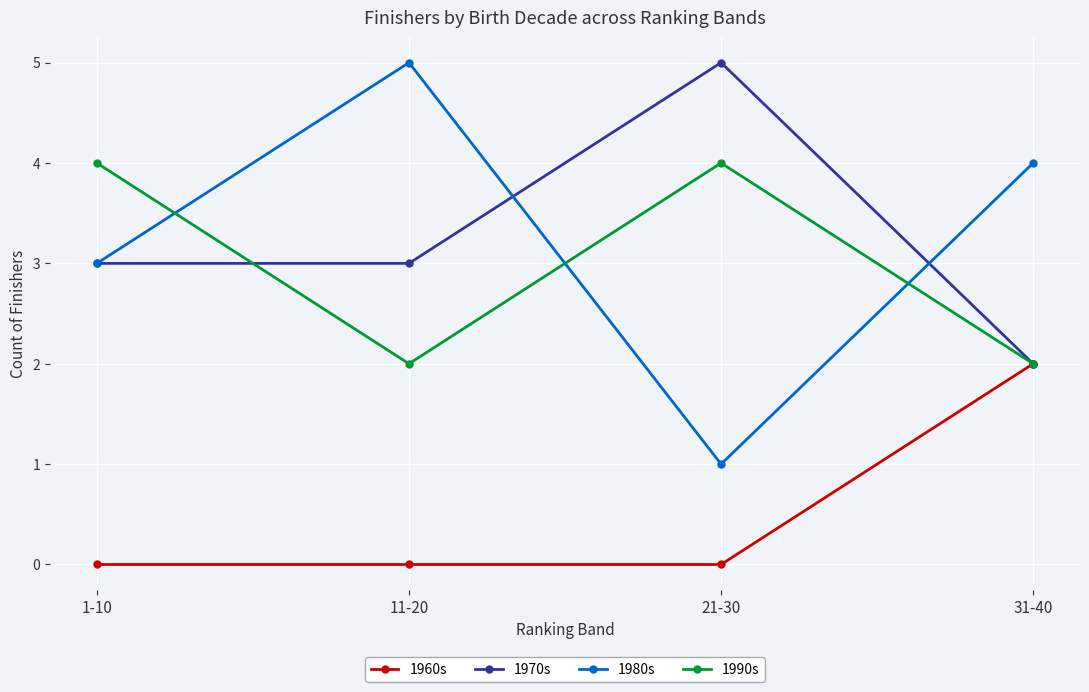

Rank the series at 21-30 from highest to lowest value.

1970s, 1990s, 1980s, 1960s